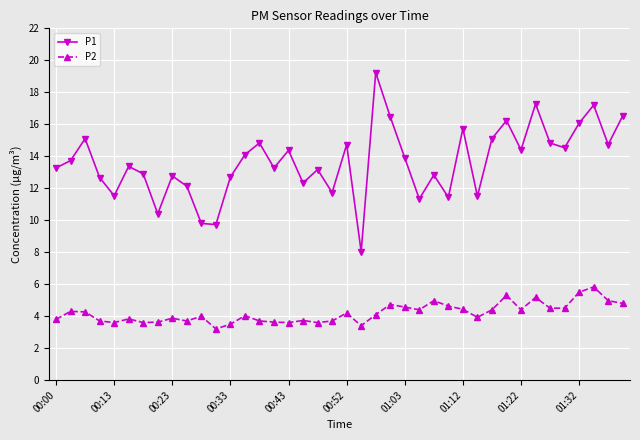

Which series has the widest spread of values?

P1